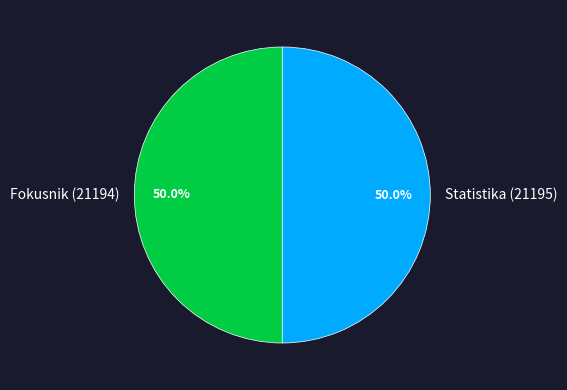

Combined, do Fokusnik (21194) and Statistika (21195) account for over 50%?

Yes